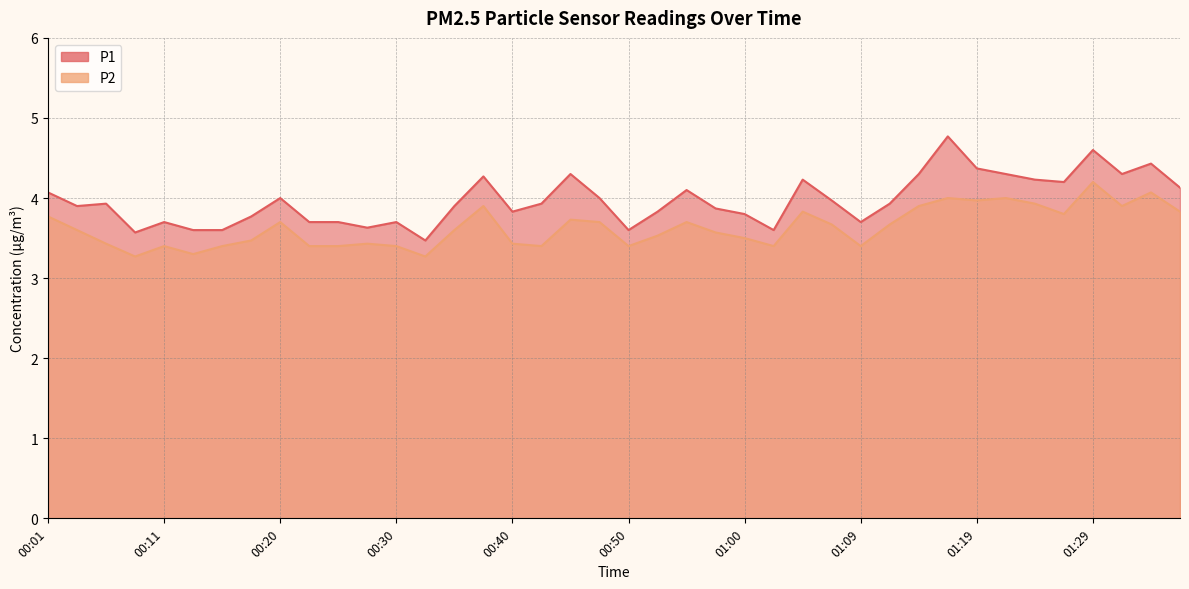

The value of P1 at 01:12 is 3.9. True or false?

True